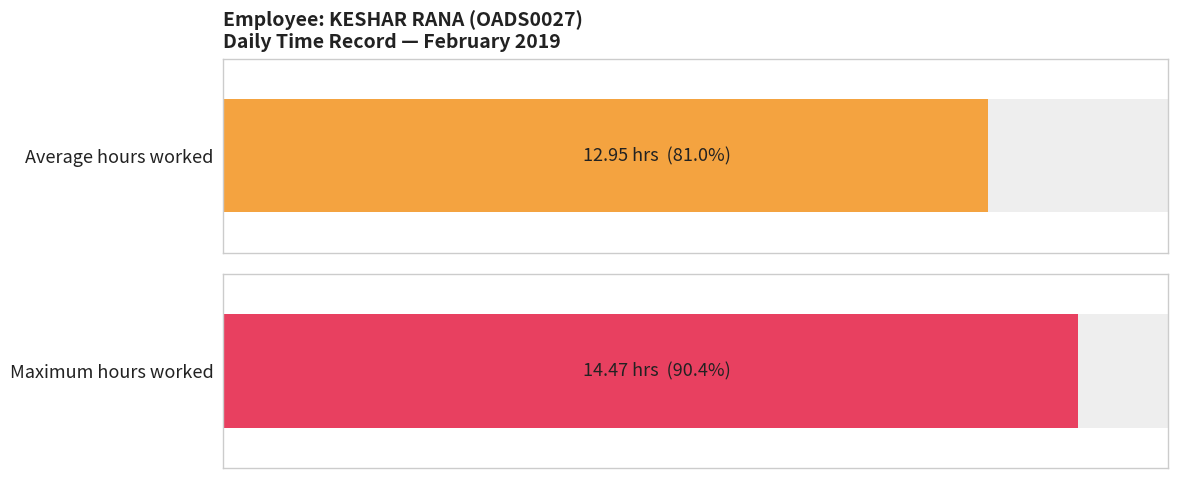

The value at 9 is 8.1. True or false?

False